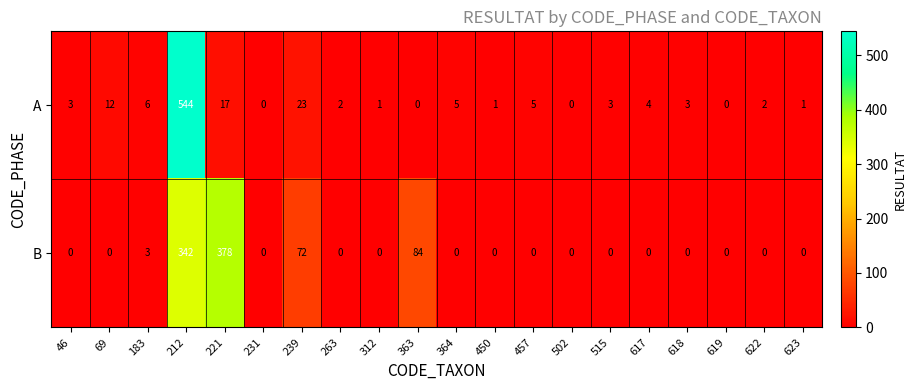

What is the difference between the maximum and second lowest values in the A series?

544